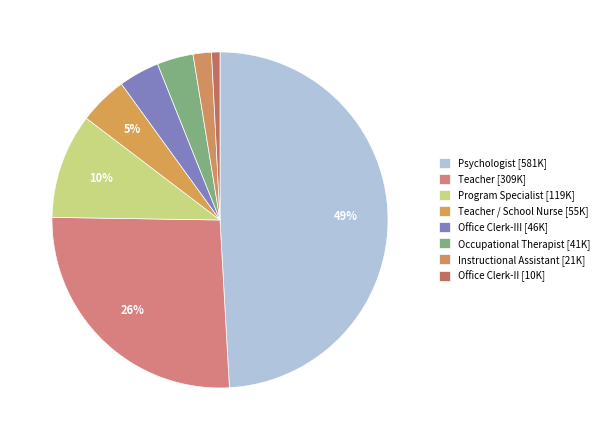

Count the number of slices in the pie.

8